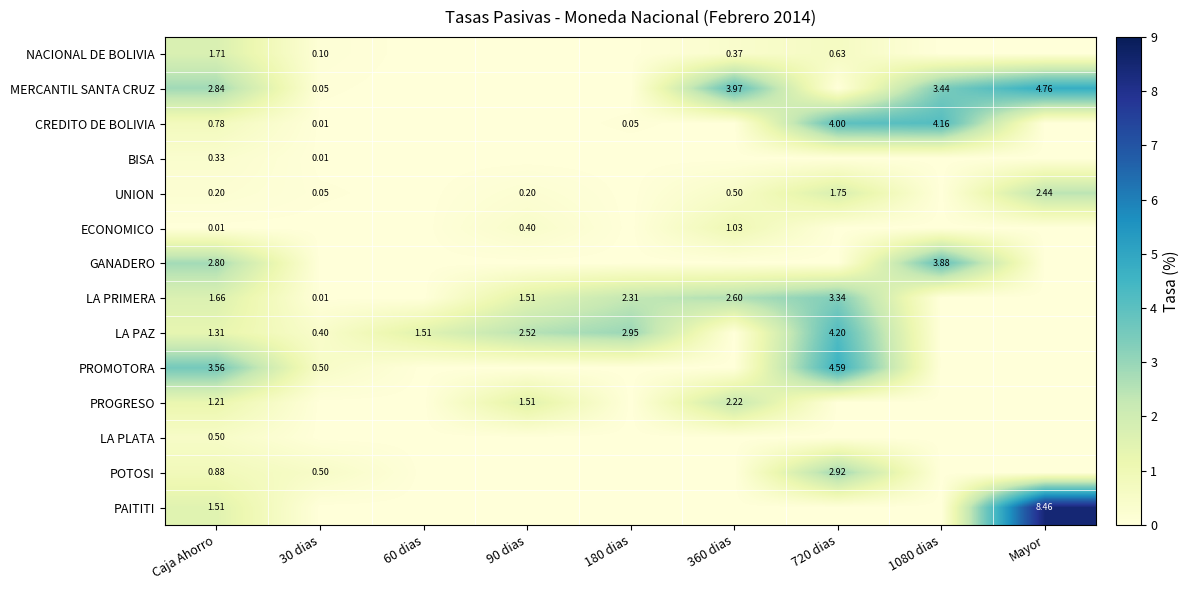

Is the value of GANADERO at 90 dias greater than the value of LA PLATA at 30 dias?

No